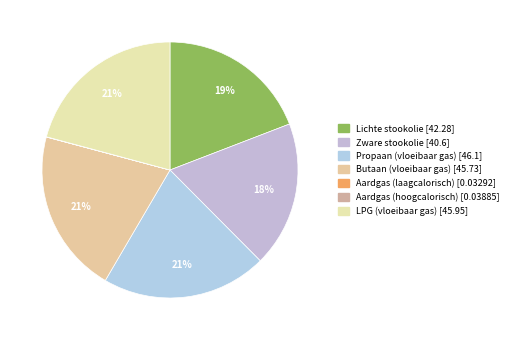

The Zware stookolie slice represents 18% of the pie. True or false?

True